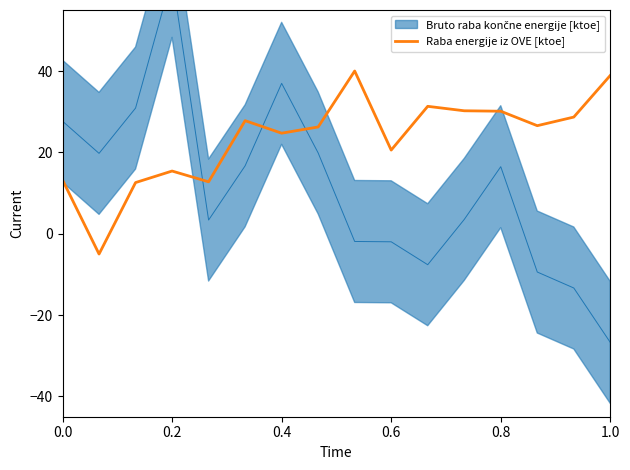

The value of Raba energije iz OVE [ktoe] at 0.2 is 15.4. True or false?

True